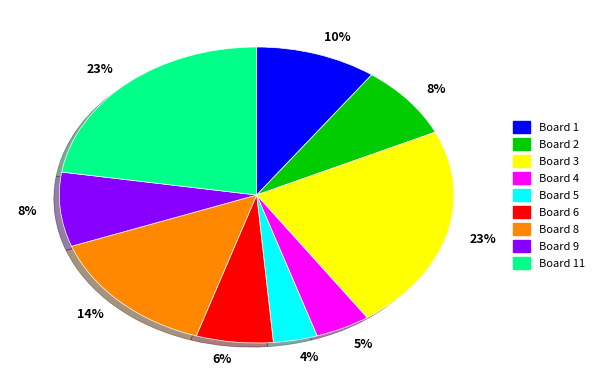

Is there a majority slice in this chart?

No